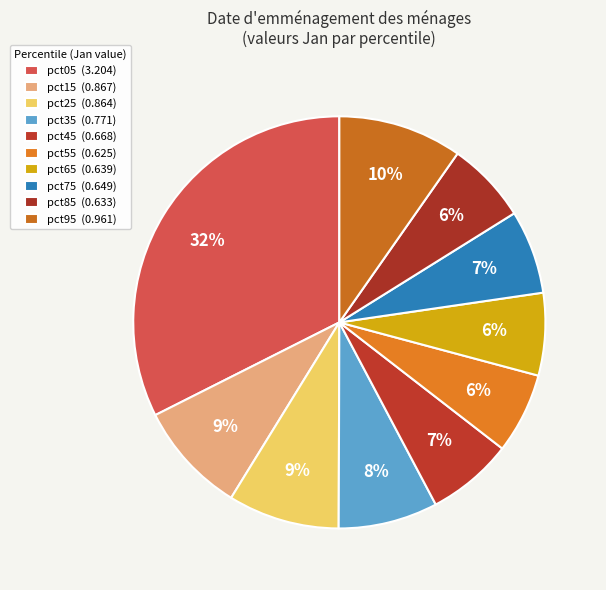

To the nearest percent, what portion does pct45 represent?

7%